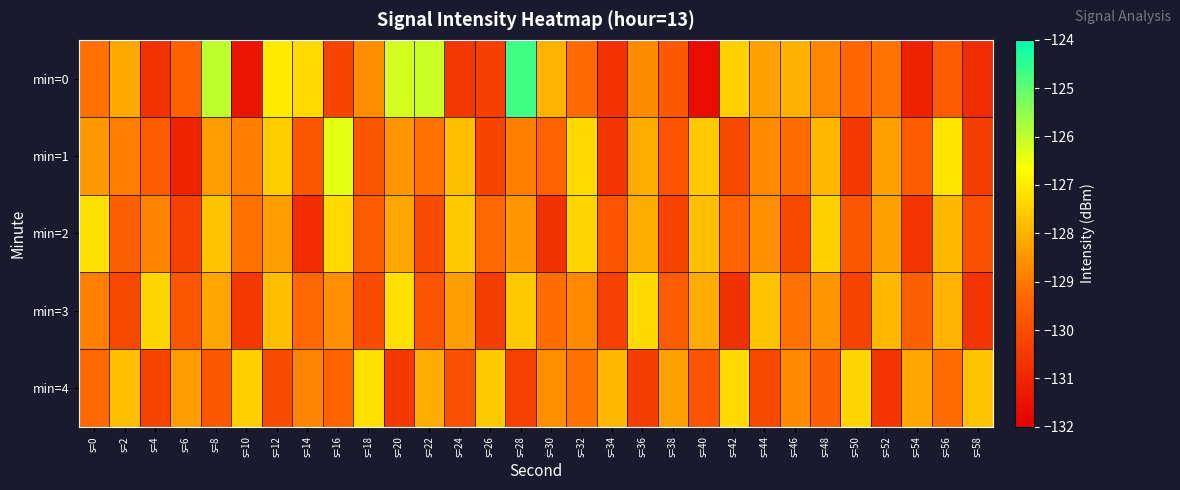

Rank the series by their maximum value, from lowest to highest.

min=2, min=3, min=4, min=1, min=0